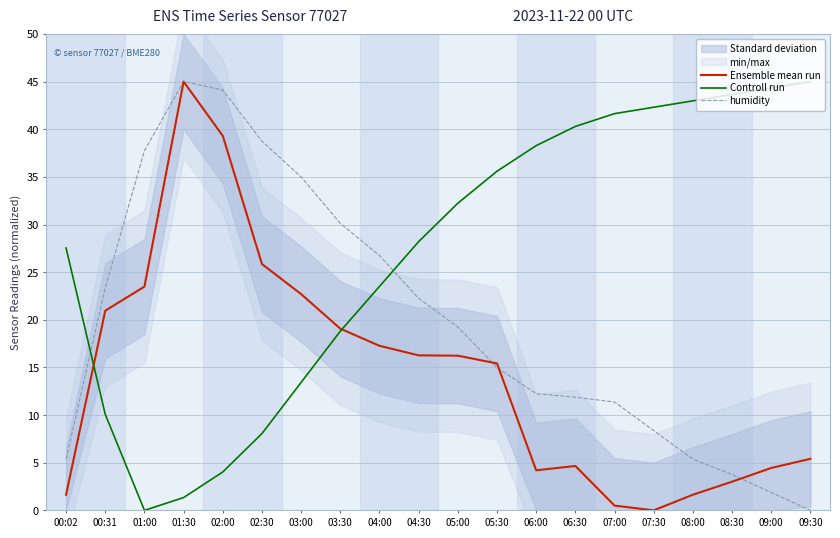

What are all the series names shown in the legend?

Ensemble mean run, Controll run, humidity